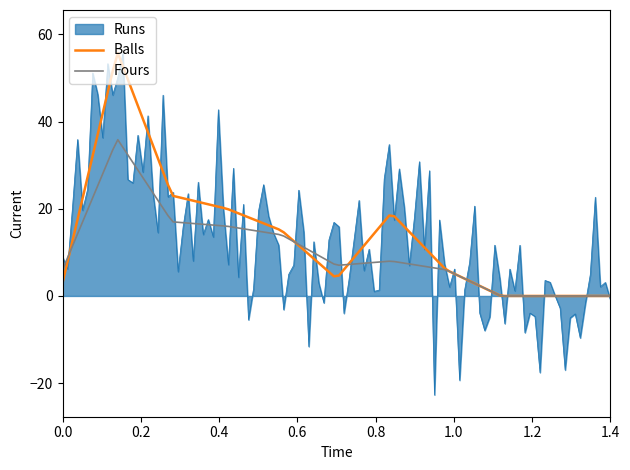

What is the difference between the maximum and minimum values in the Fours series?

35.8